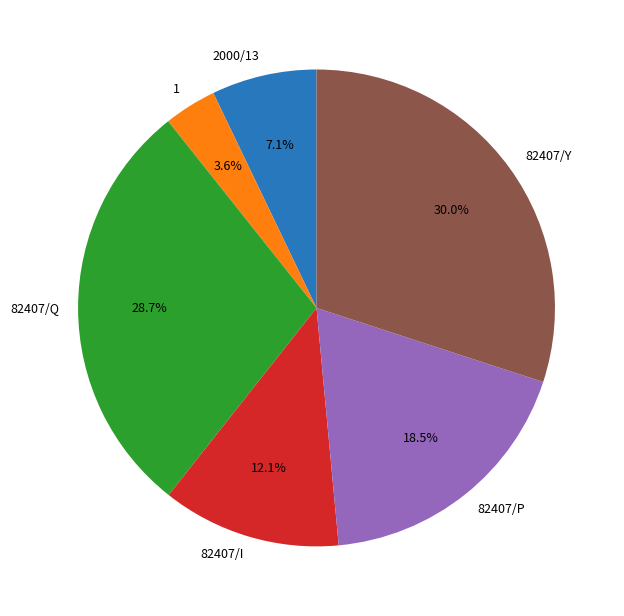

Is it true that 82407/I is 12% of the pie?

True